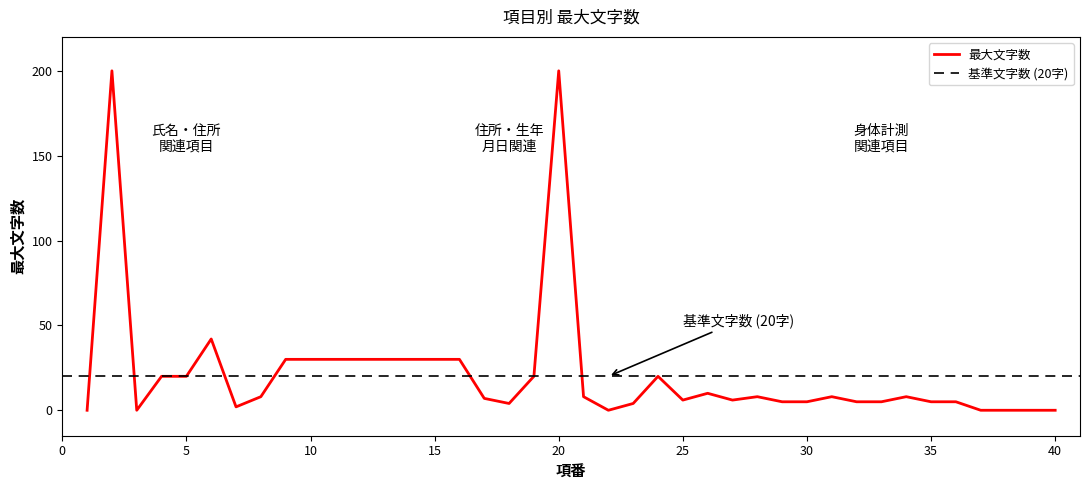

The chart shows a value of 20 at 5. True or false?

True